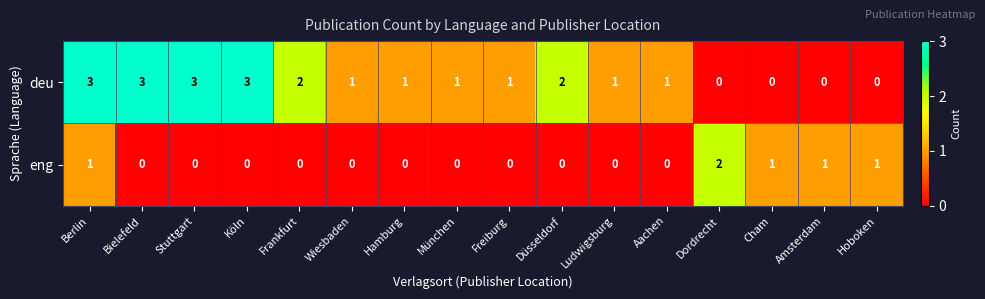

At which category is the sum across all series the highest?

Berlin